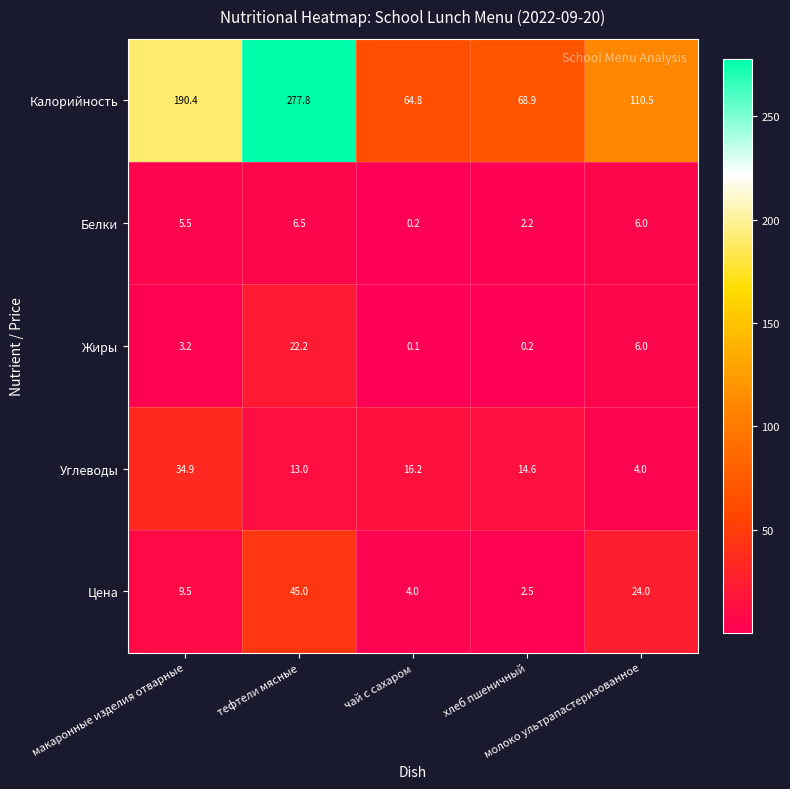

What is the difference between the maximum and second lowest values in the Калорийность series?

208.9